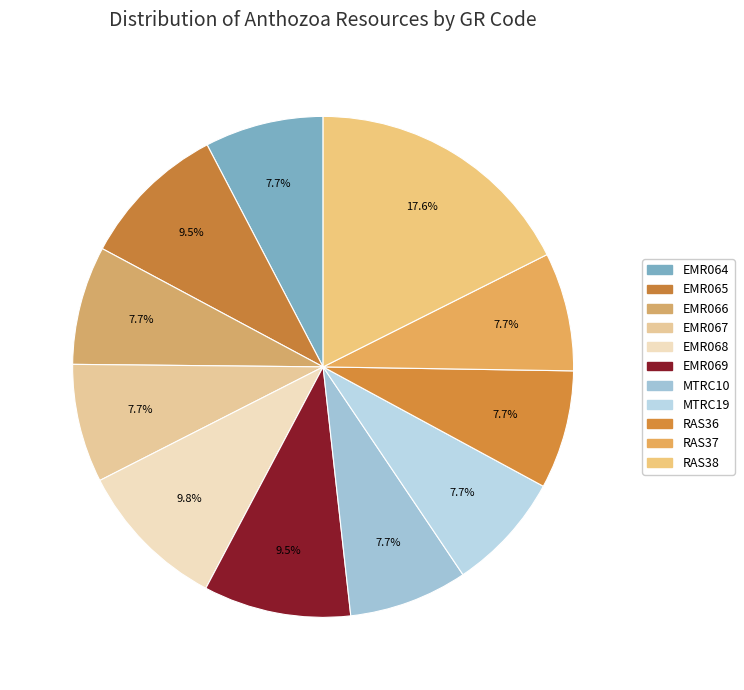

To the nearest percent, what percentage of the pie is RAS37?

8%